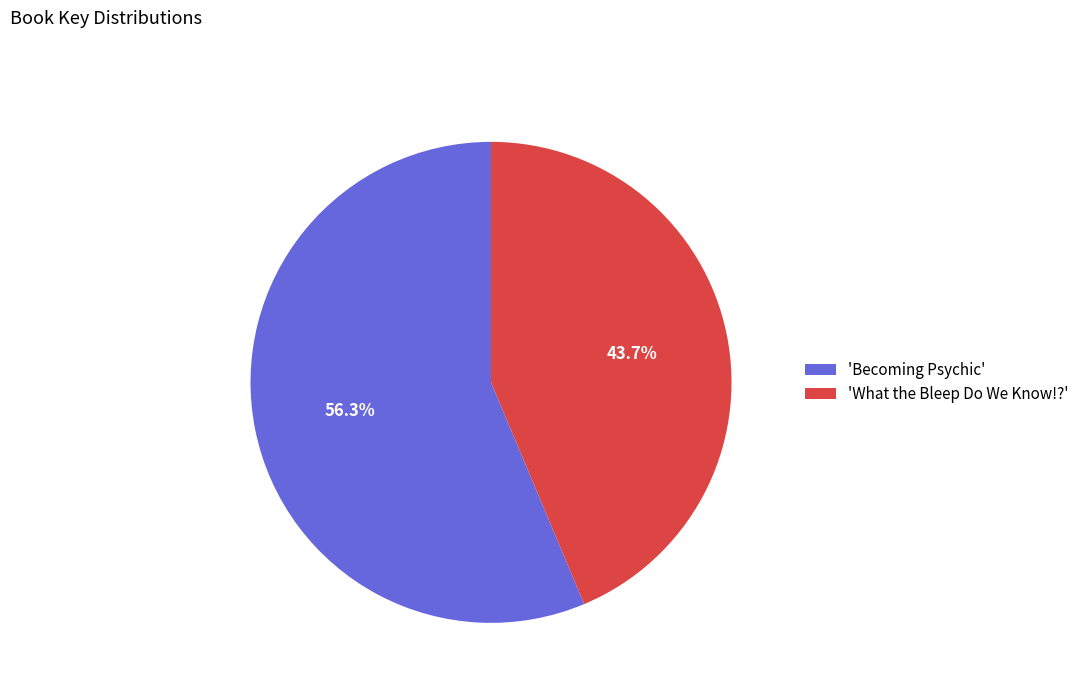

What percentage do 'What the Bleep Do We Know!?' and 'Becoming Psychic' together represent?

100.0%